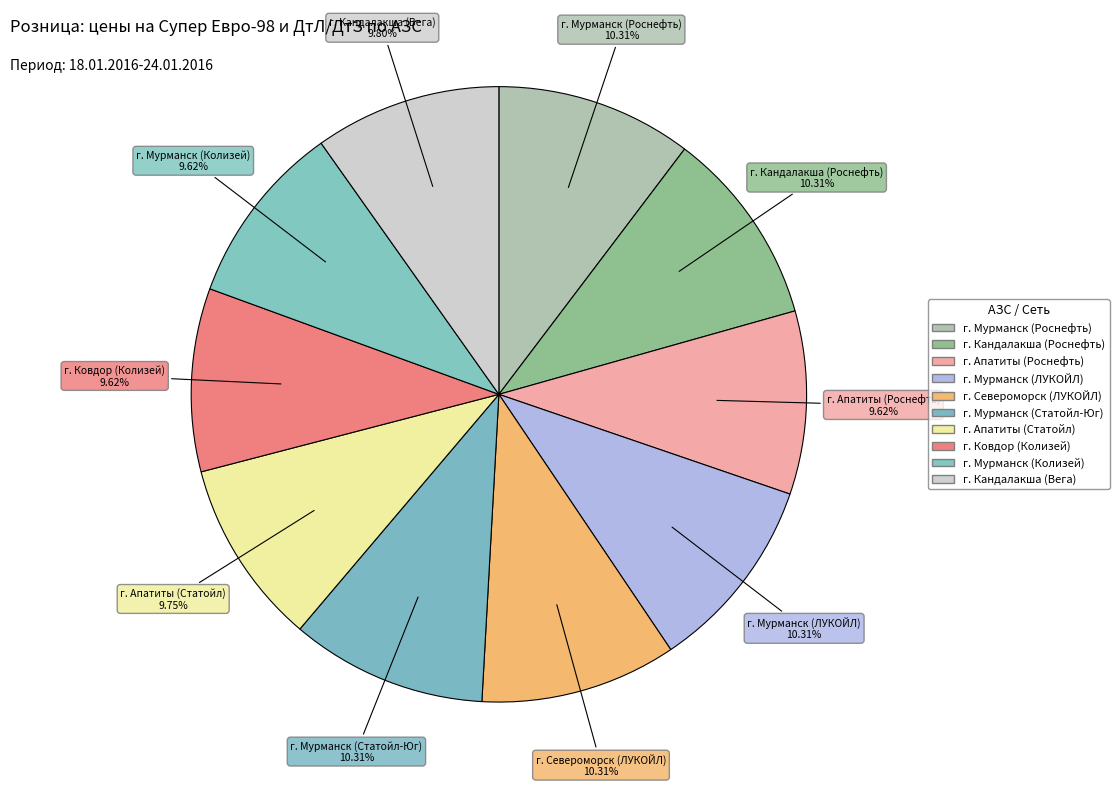

Count the number of slices in the pie.

10